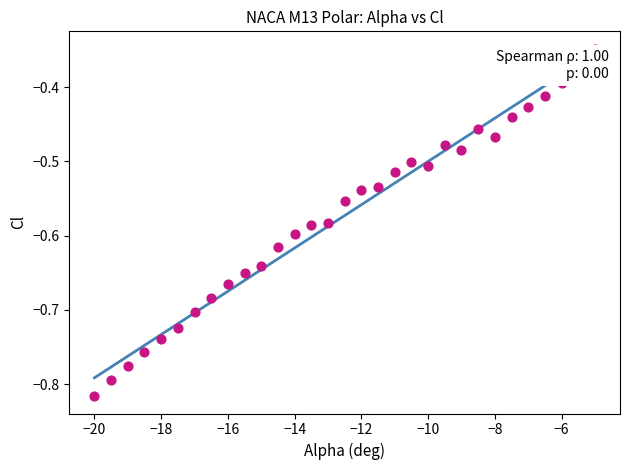

What is the range of X values (max minus min)?

15.0